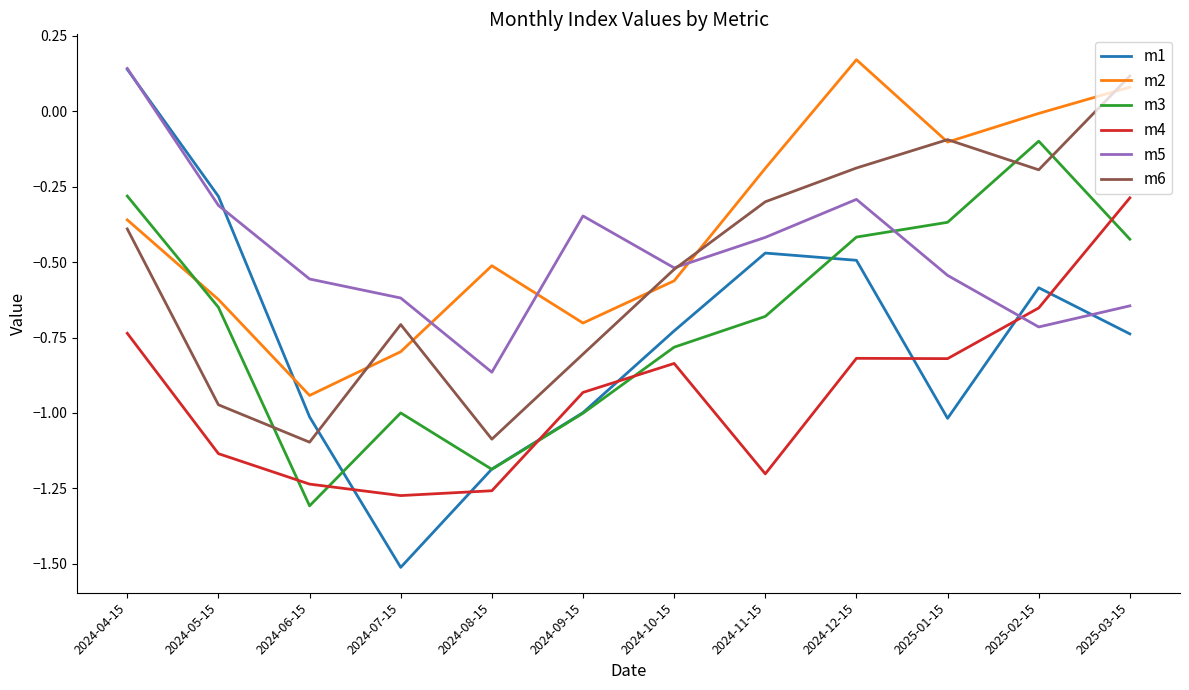

How many distinct data groups are displayed?

6